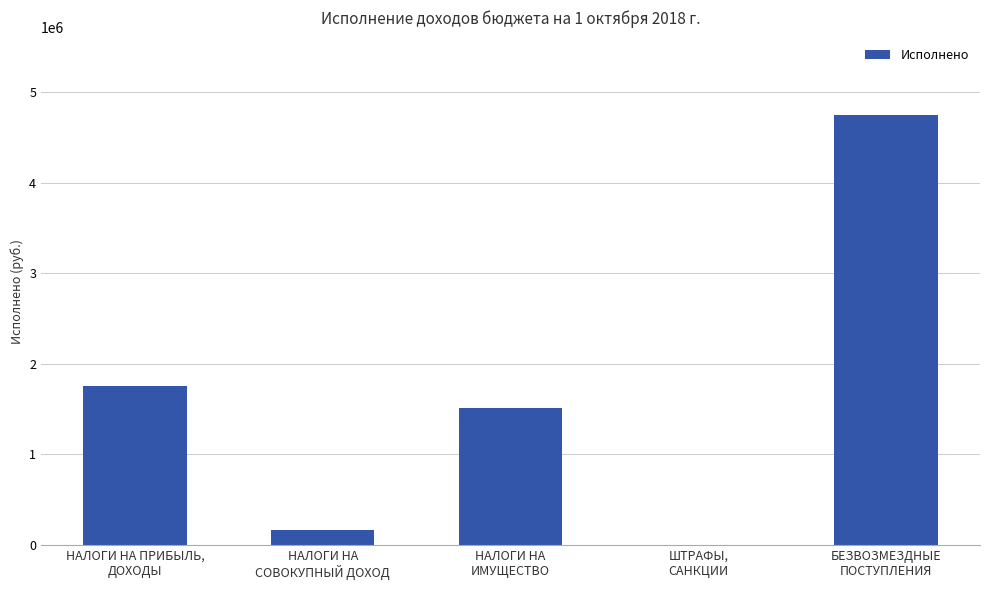

What is the greatest value displayed?

4749676.9